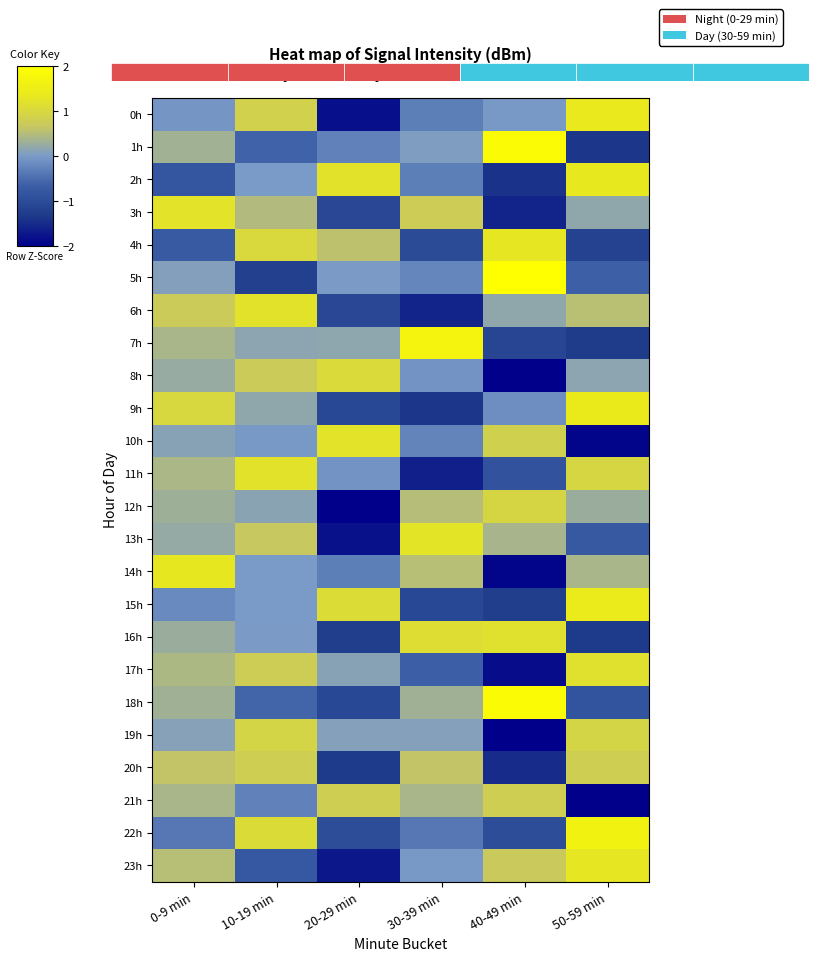

How many values in the 0h series are below 0?

4